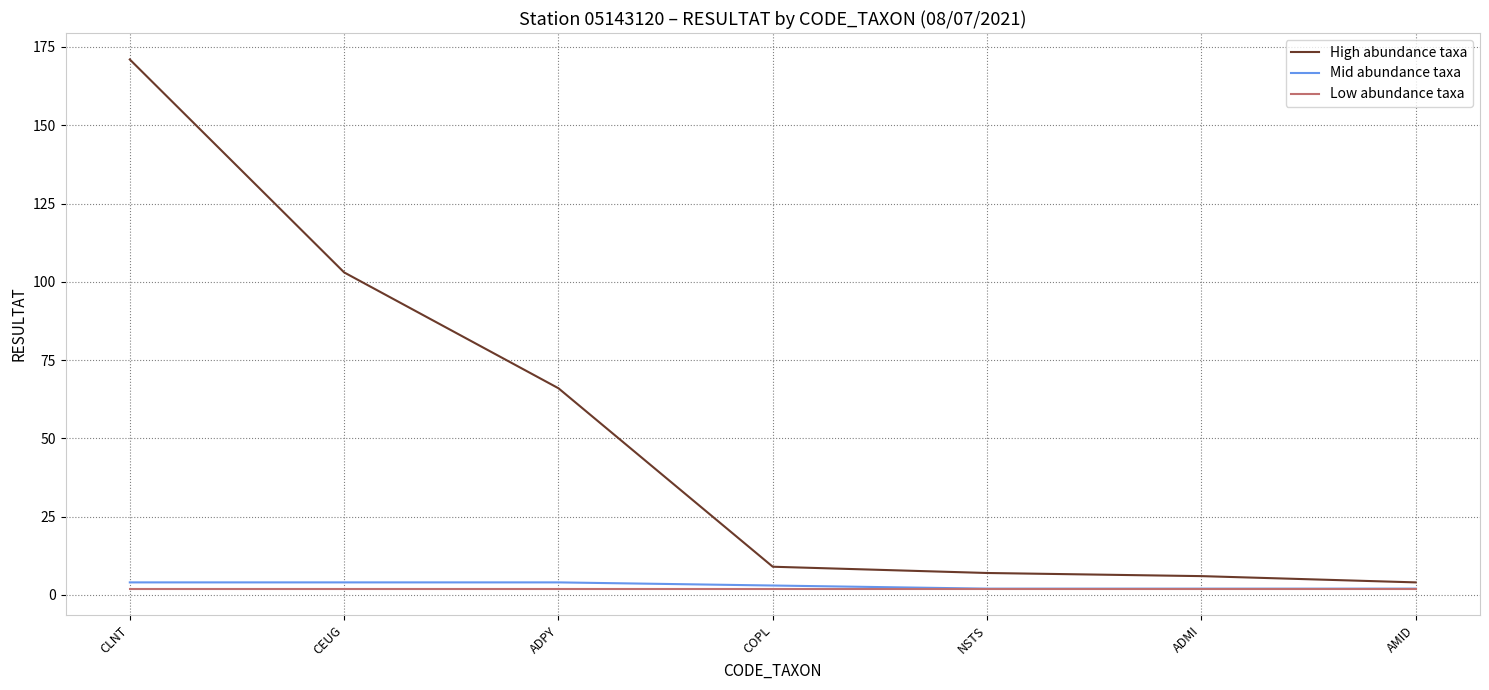

How many values in the High abundance taxa series are below 9?

3